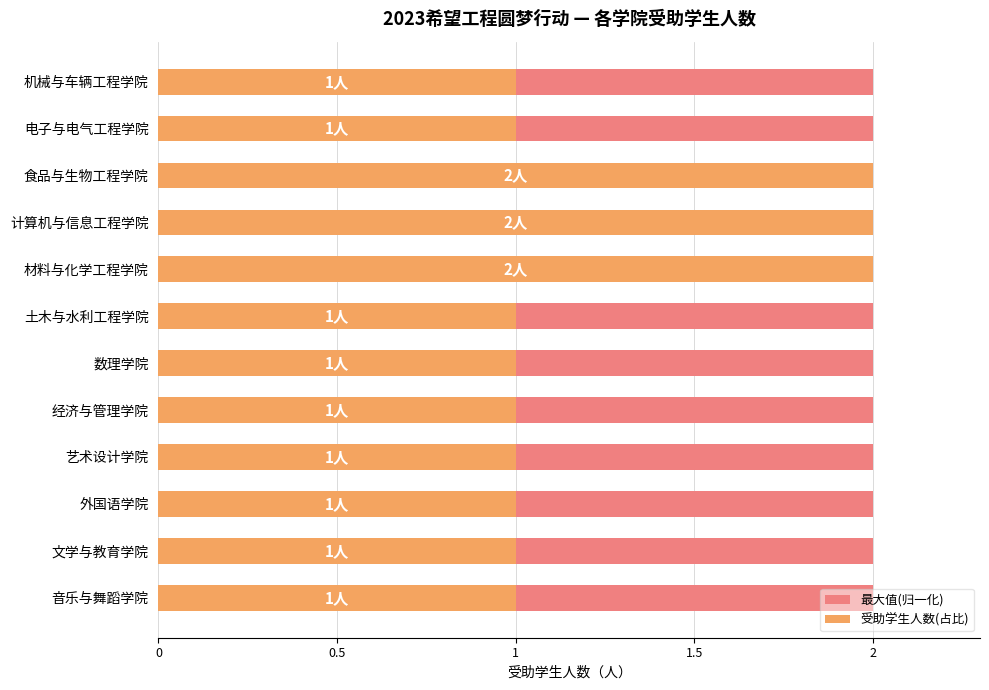

At how many categories does at least one series exceed 0?

12